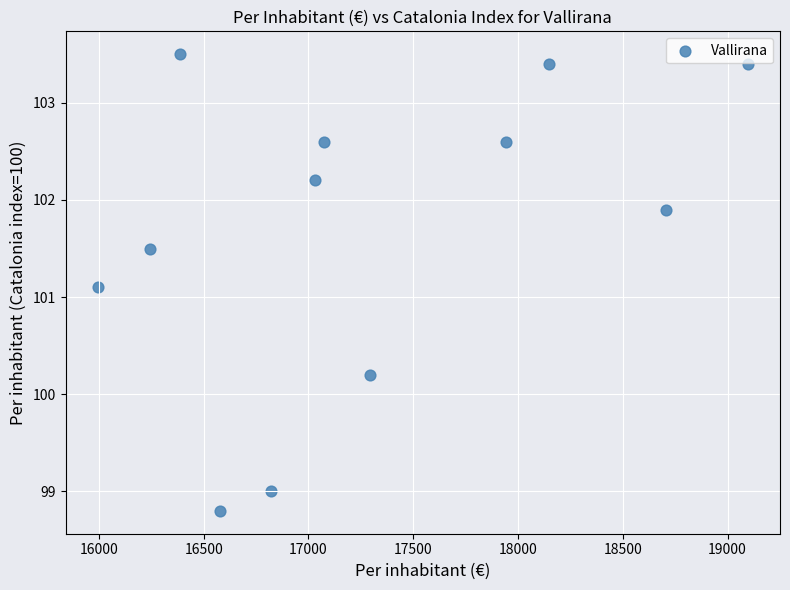

What Y value in the scatter plot is closest to 101?

101.1